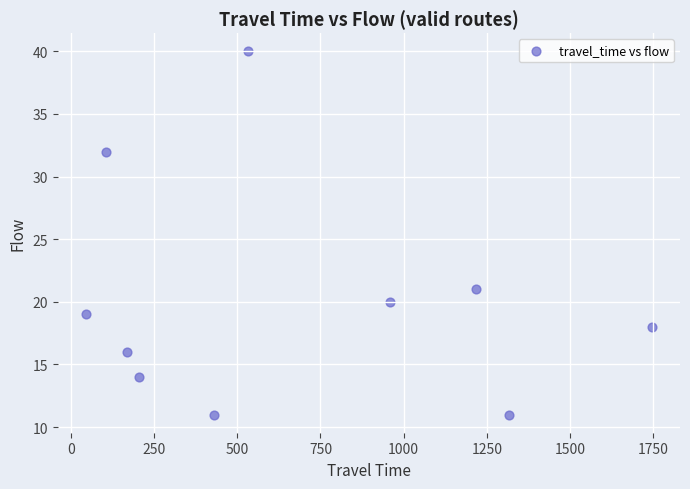

What Y value in the scatter plot is closest to 25?

21